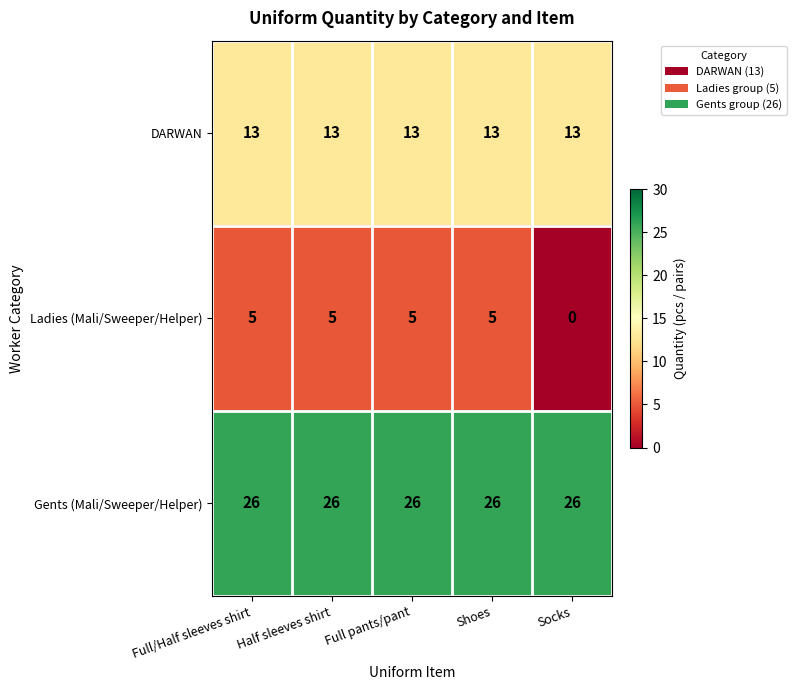

Count the number of categories in the chart.

5